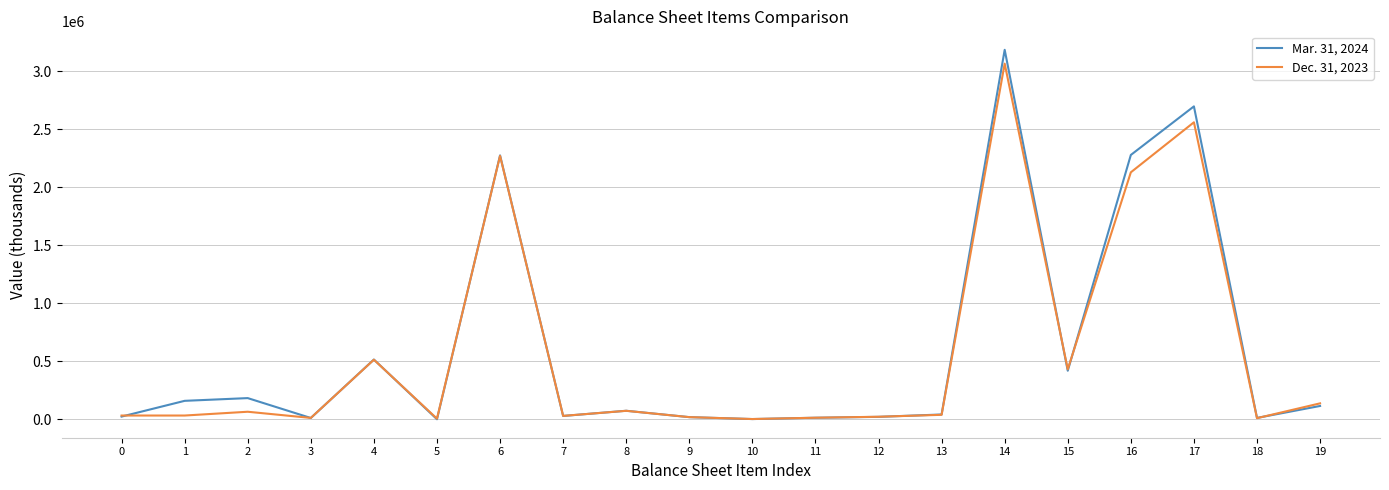

At which label does Dec. 31, 2023 reach its peak?

14